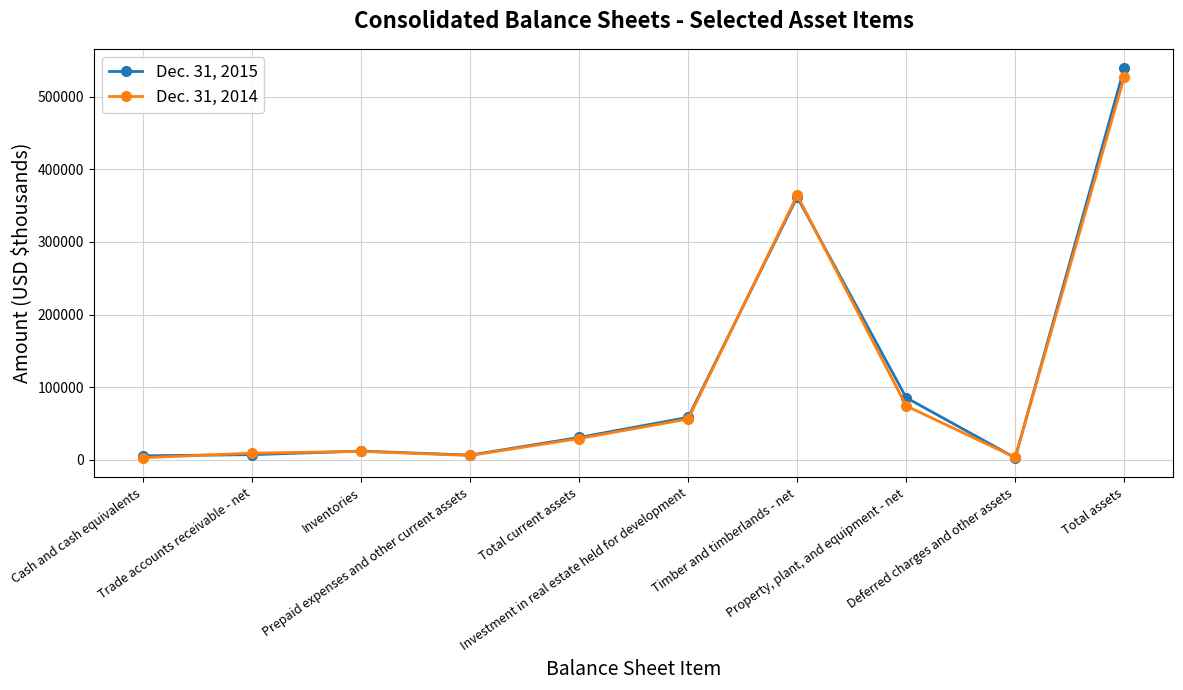

How many interior local peaks does the Dec. 31, 2014 series have?

2